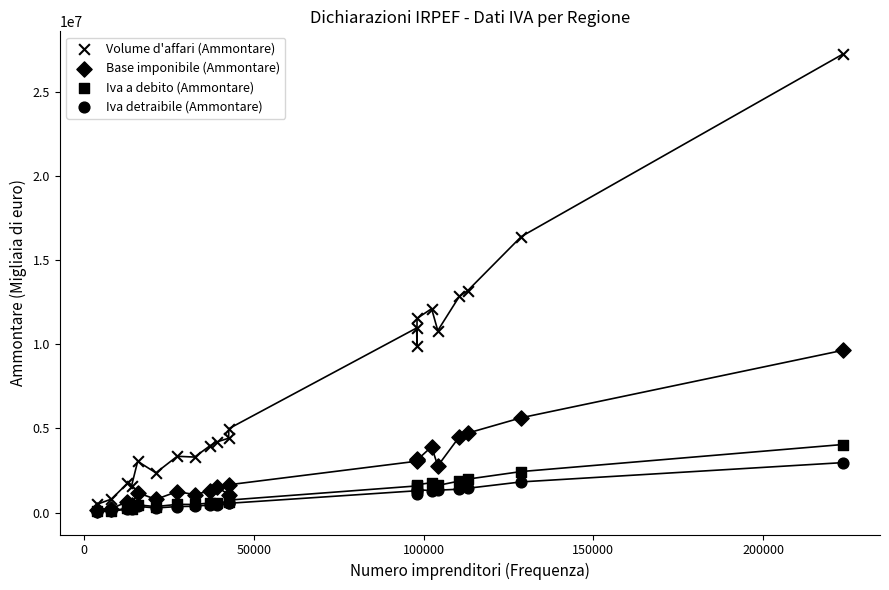

What are all the series names shown in the legend?

Volume d'affari (Ammontare), Base imponibile (Ammontare), Iva a debito (Ammontare), Iva detraibile (Ammontare)